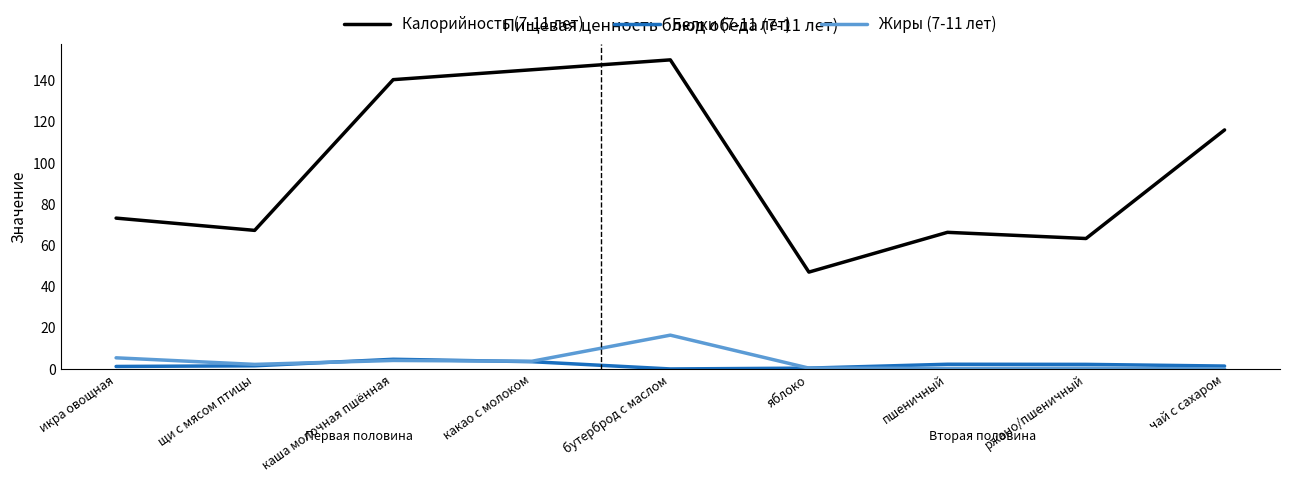

Between икра овощная and чай с сахаром, which series saw the biggest shift?

Калорийность (7-11 лет)